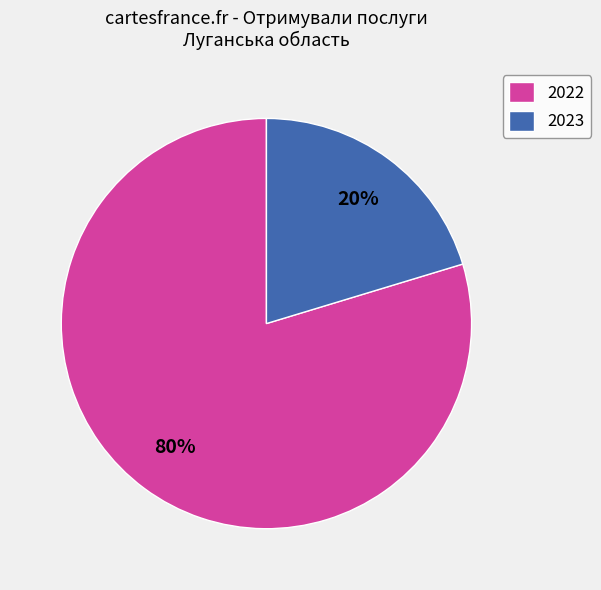

How many segments does this pie chart have?

2